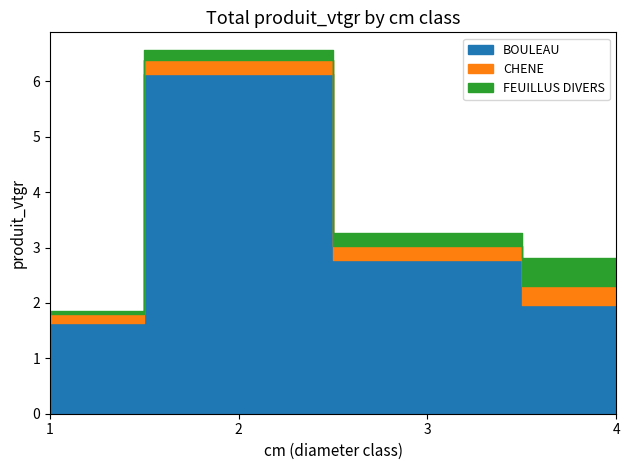

At which category is the sum across all series the highest?

2